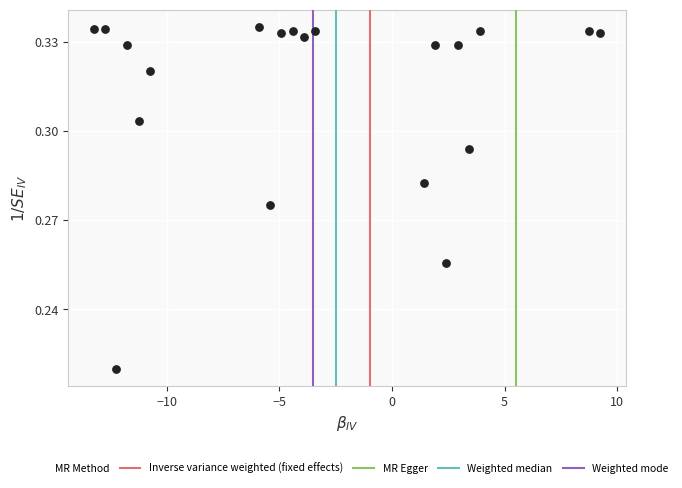

What is the range of X values (max minus min)?

22.5